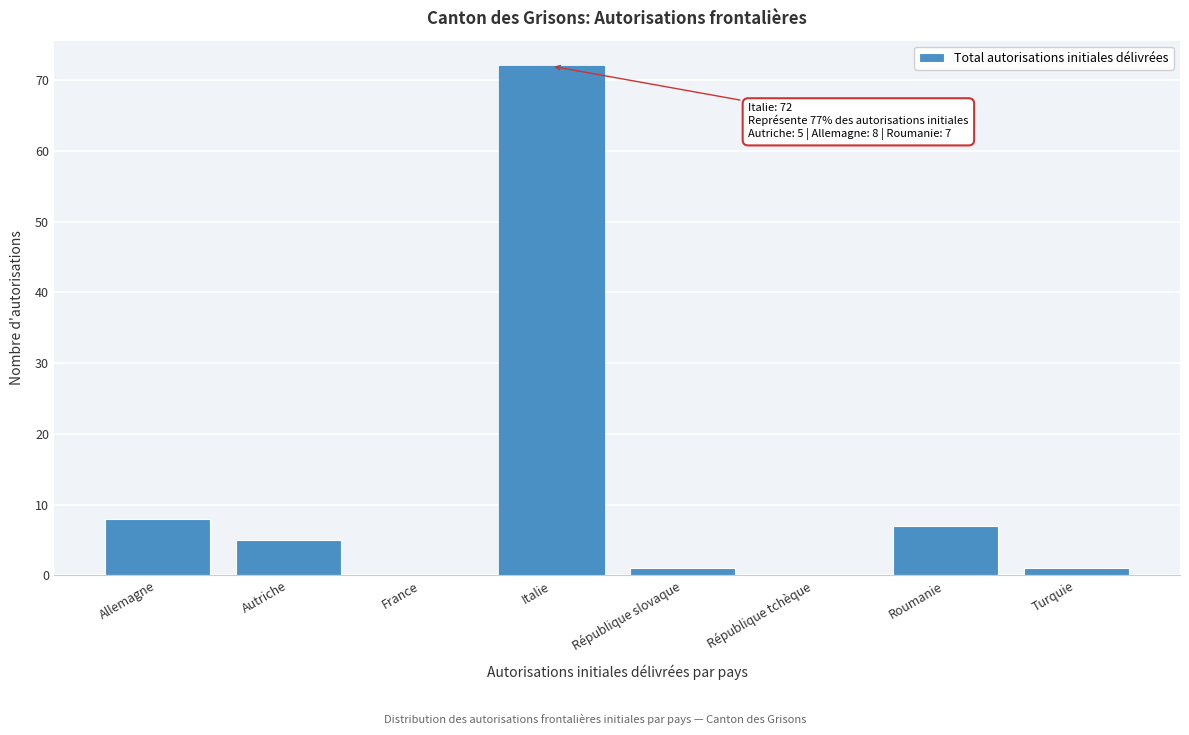

Reading right to left, list all the values displayed in this chart.

Turquie=1	Roumanie=7	République tchèque=0	République slovaque=1	Italie=72	France=0	Autriche=5	Allemagne=8